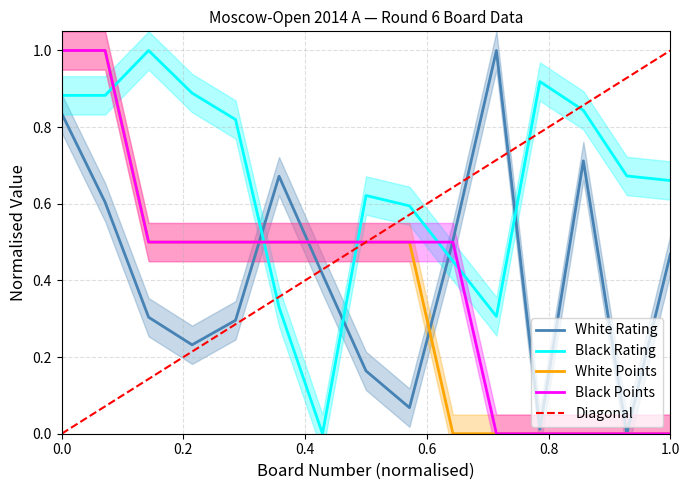

What is the difference between the maximum and minimum values in the Black Rating series?

1.0